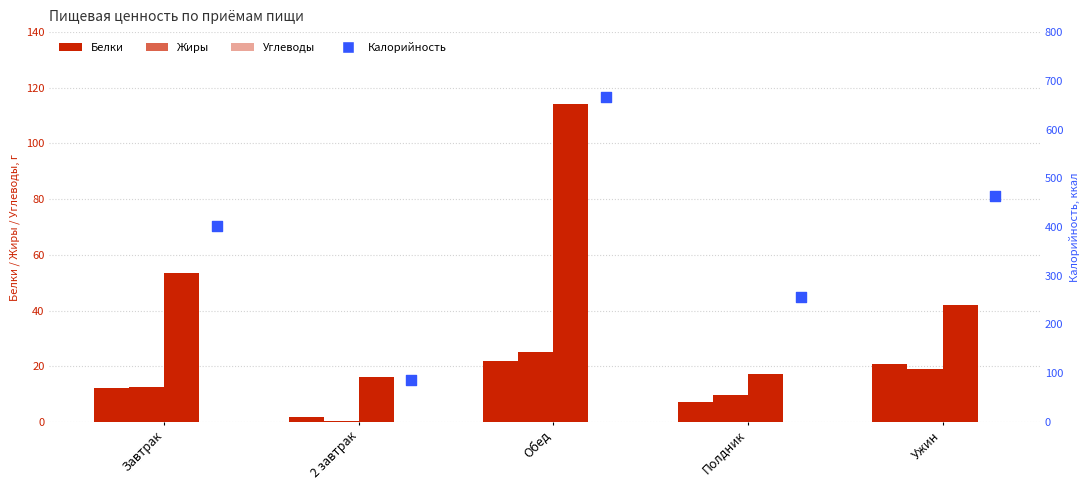

What is the total value across all series at Полдник?

290.1